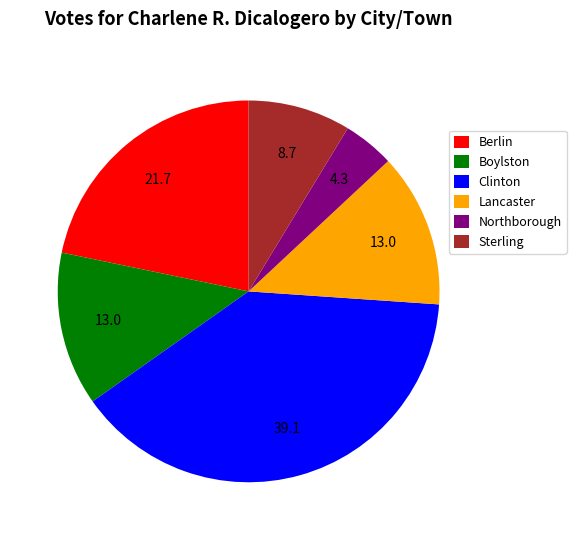

What is the ratio of the value at Sterling to the value at Northborough?

2.0